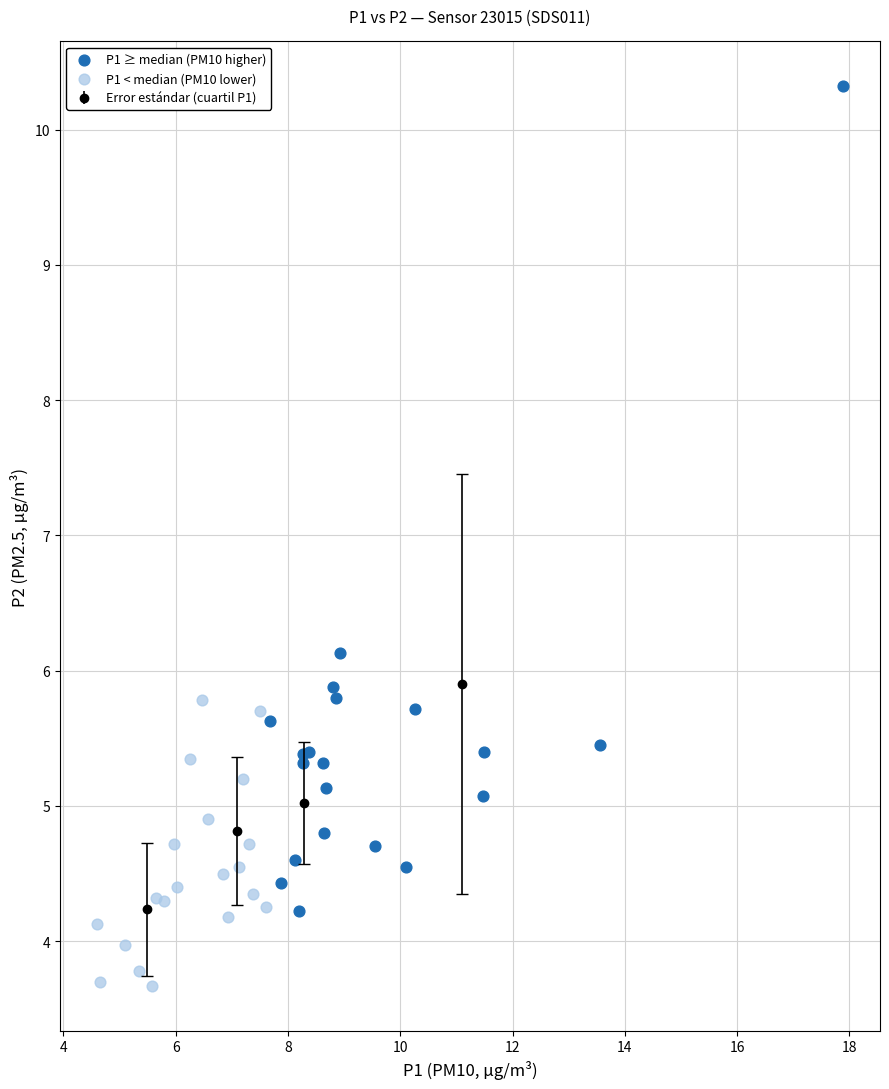

Which series reaches the maximum Y coordinate?

P1 ≥ median (PM10 higher)